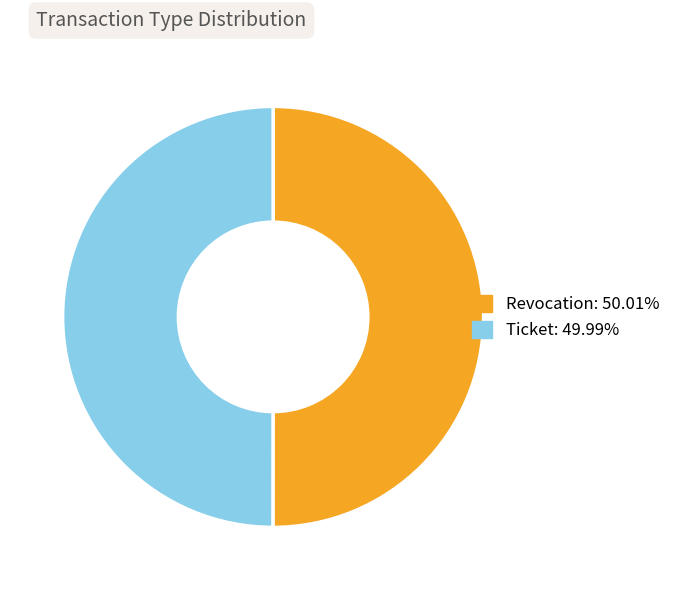

What is the ratio of the value at Revocation: 50.01% to the value at Ticket: 49.99%?

1.0